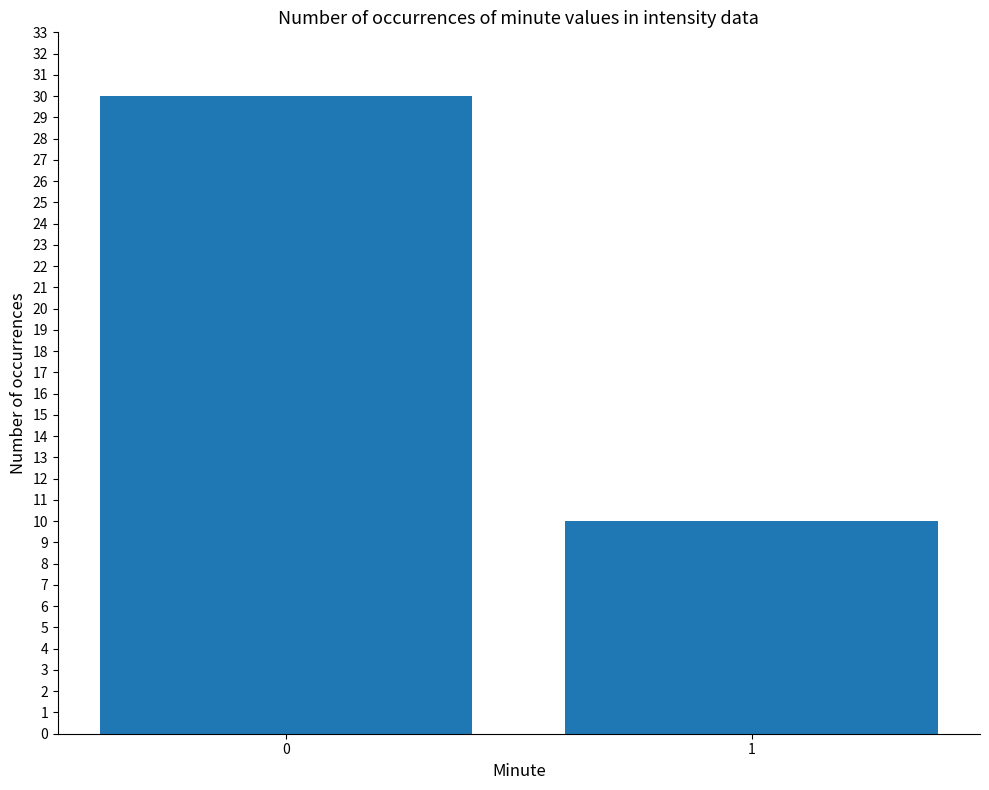

What is the value of the 1st bar from the left?

30